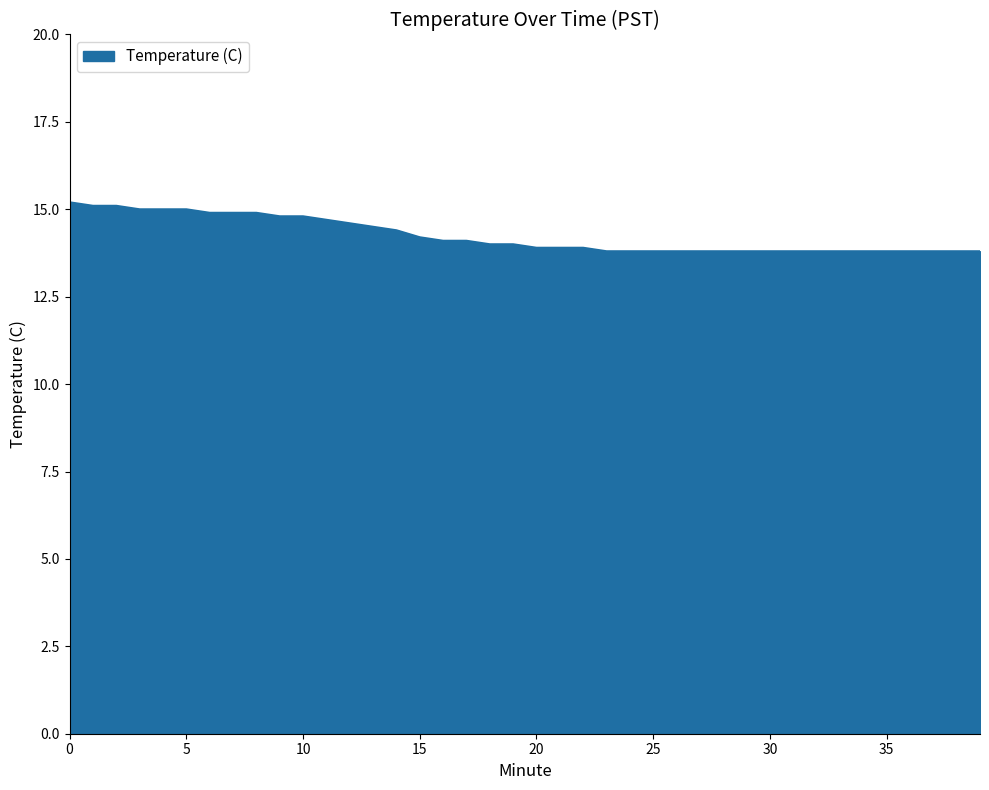

How many values are below 14?

20